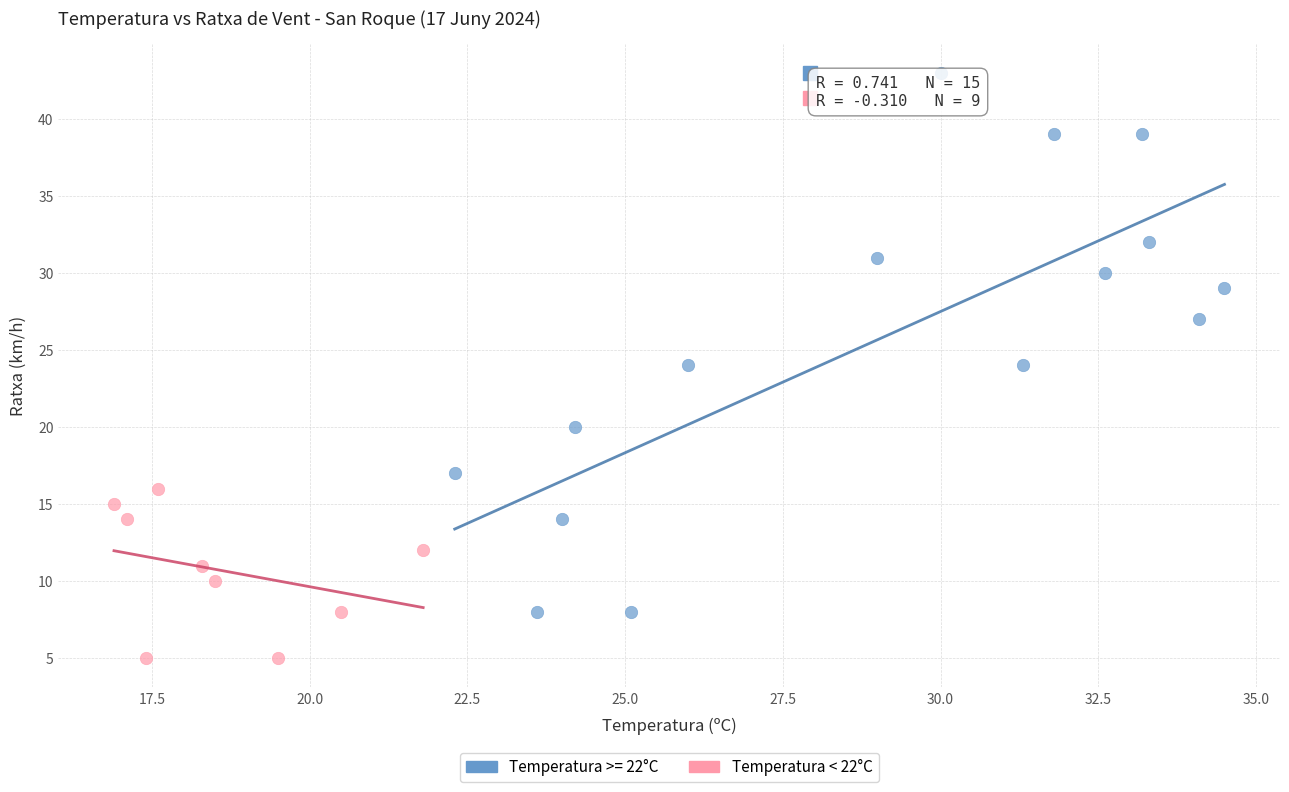

Which series has the widest spread of Y values?

Temperatura >= 22°C